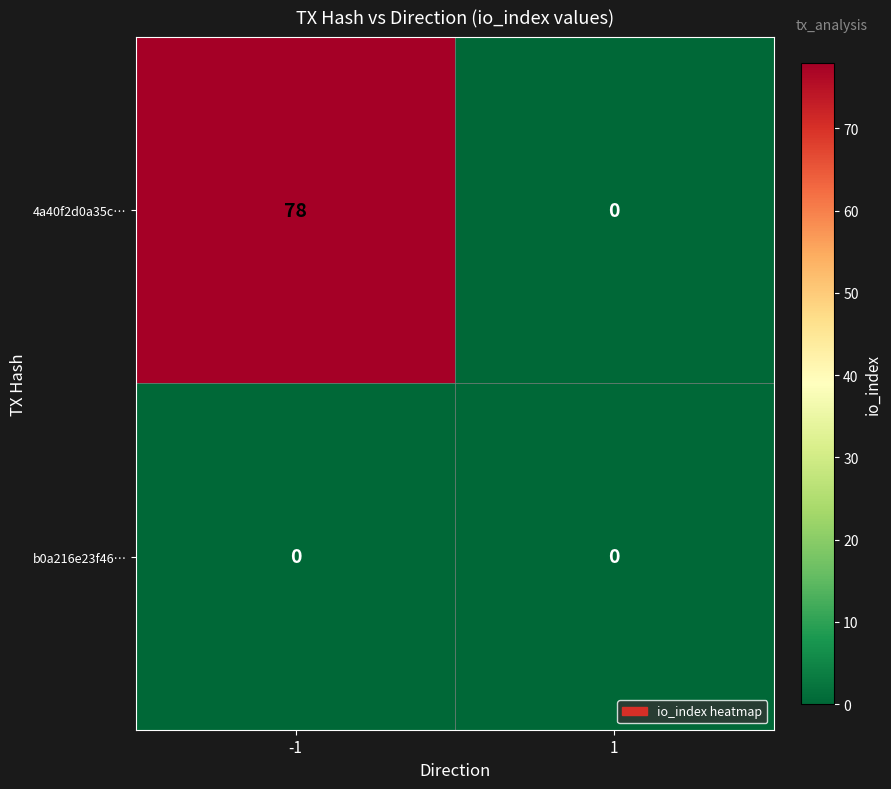

At which category is the sum across all series the highest?

-1